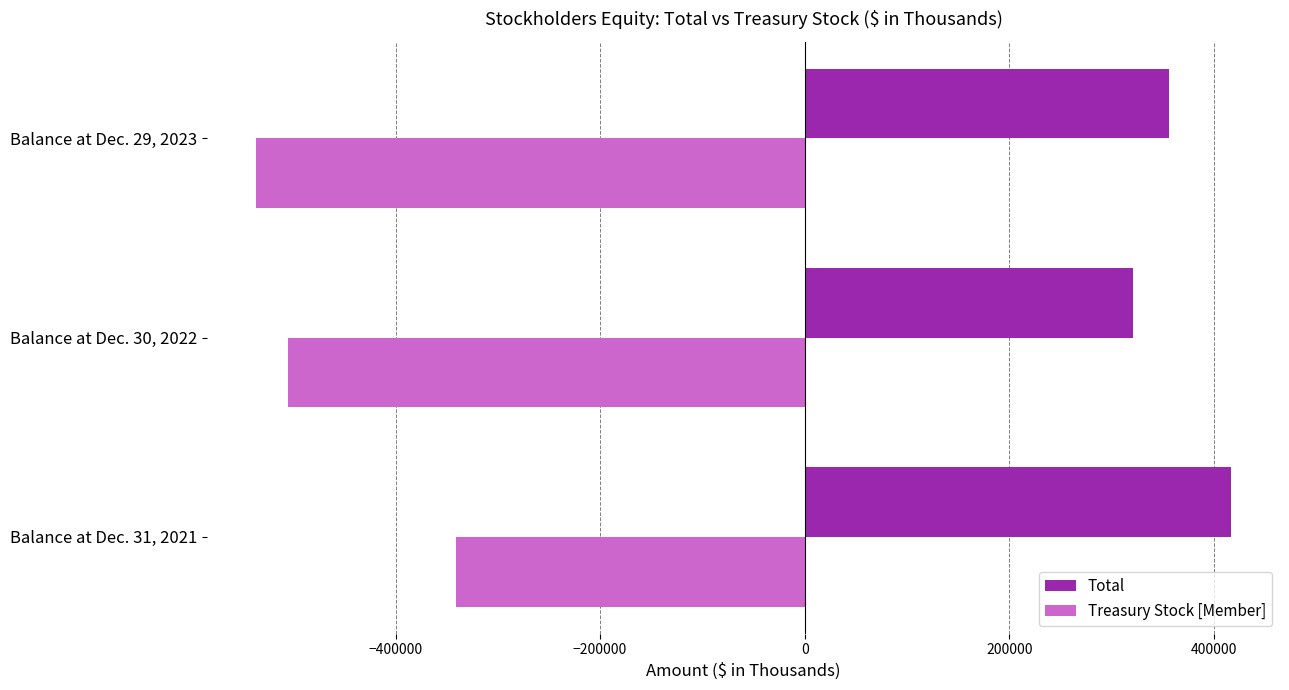

What is the smallest value displayed?

-536534